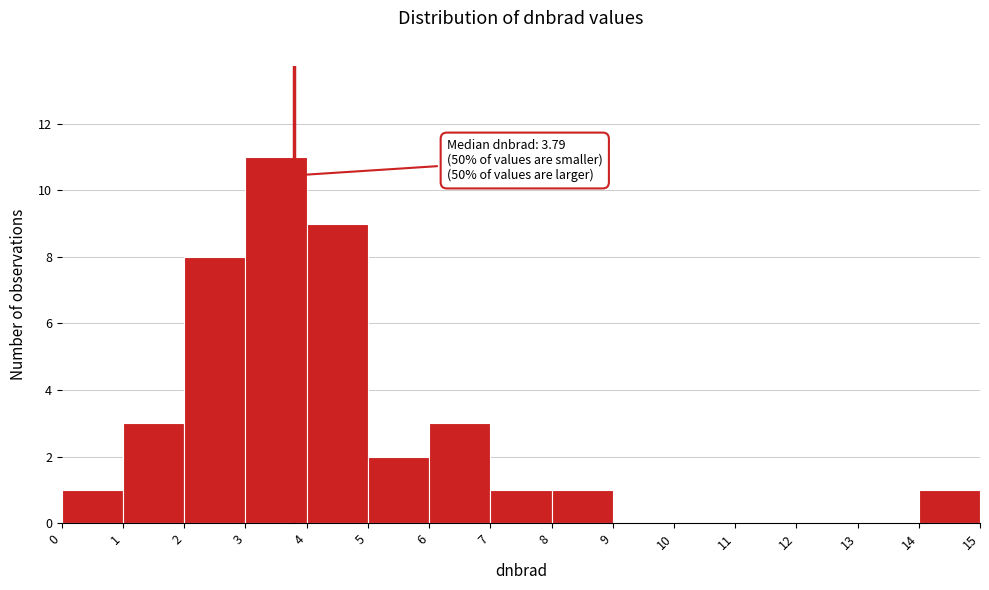

Which range on the x-axis has the tallest bar?

3 to 4